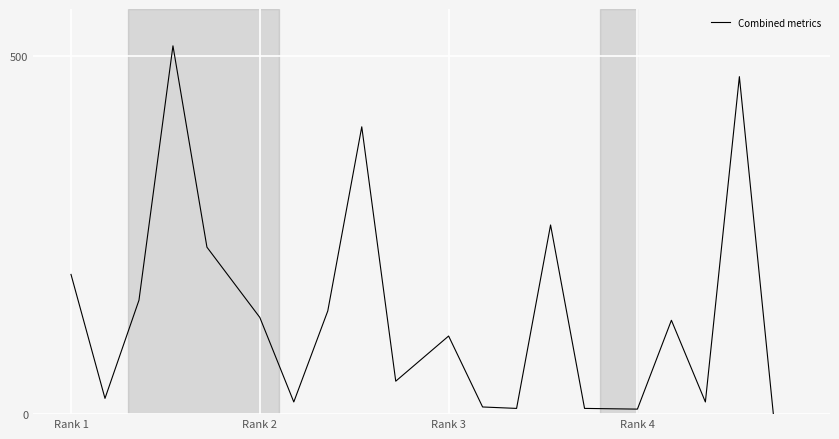

What is the difference between the maximum and minimum values?

514